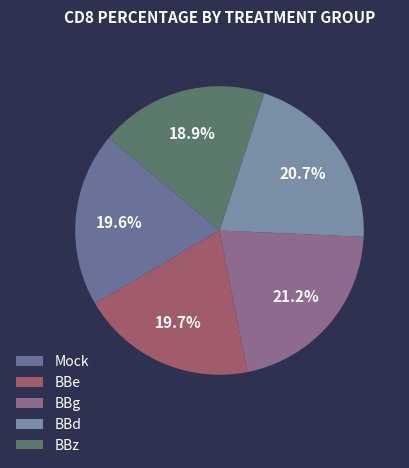

To the nearest percent, what percentage of the pie is BBe?

20%